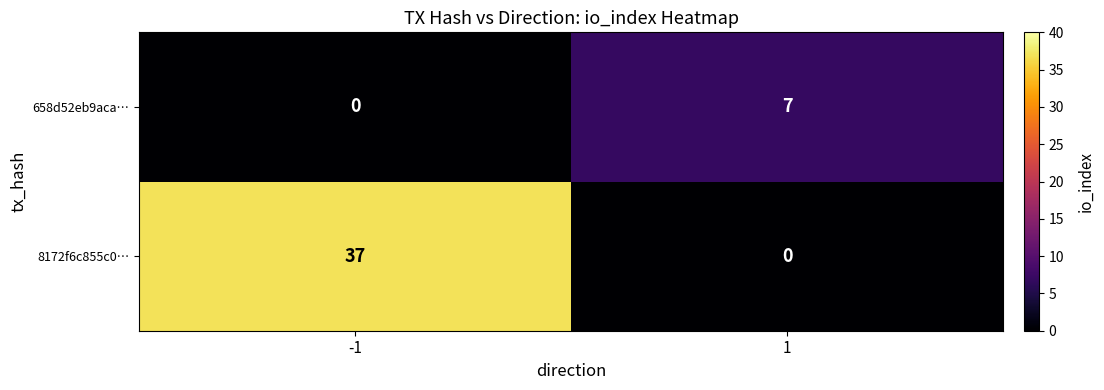

At which category is the sum across all series the highest?

-1